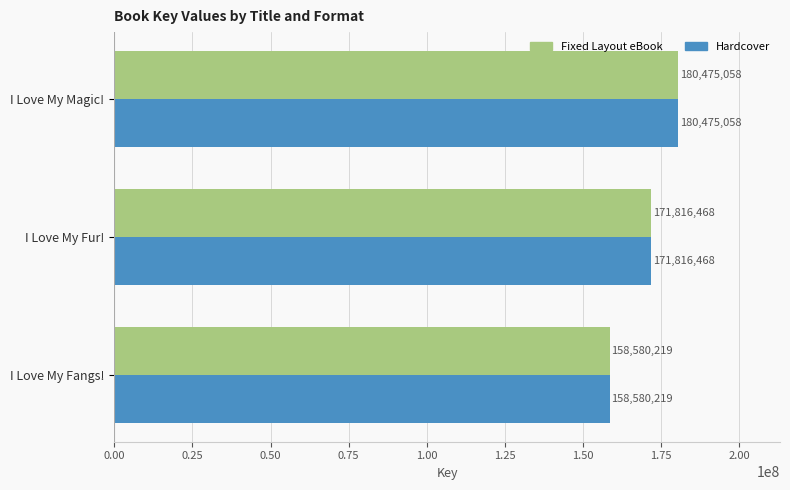

Rank the categories by Fixed Layout eBook value from highest to lowest.

I Love My Magic!, I Love My Fur!, I Love My Fangs!